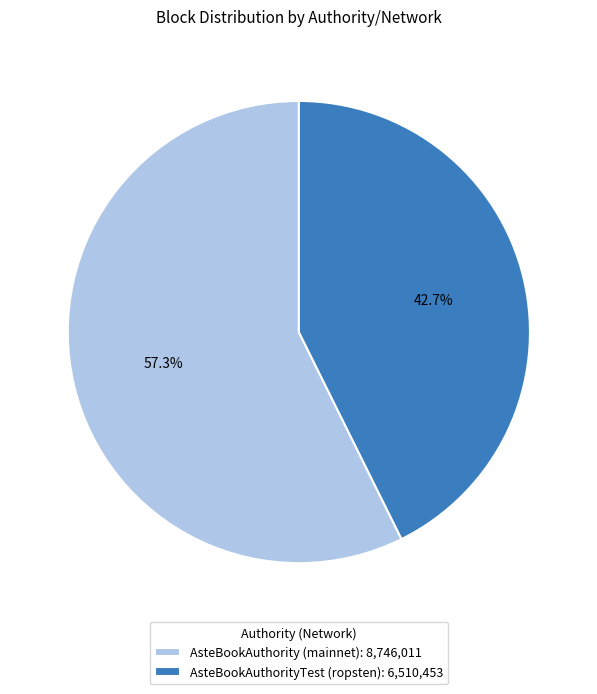

Which category has the smallest portion of the pie?

AsteBookAuthorityTest (ropsten)